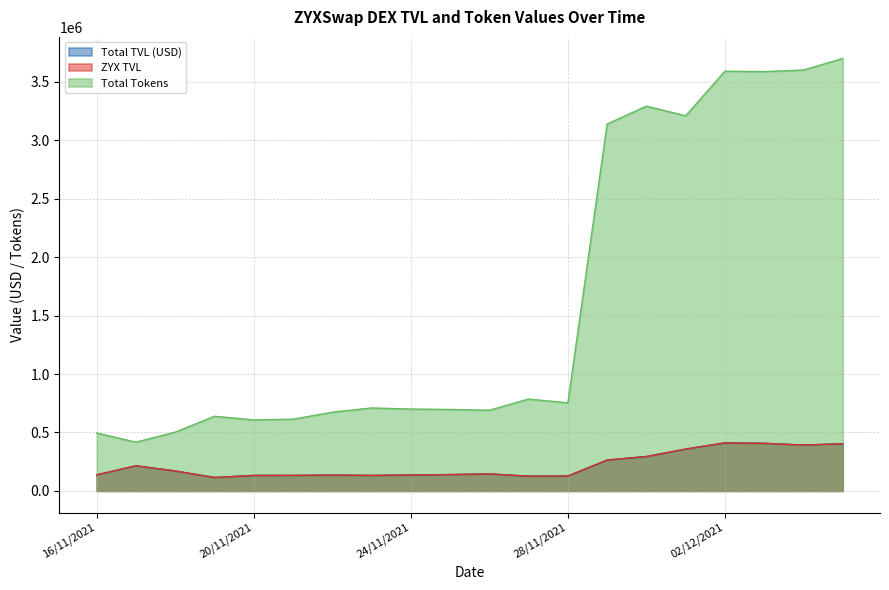

What is the average value of the Total Tokens series?

1620055.8